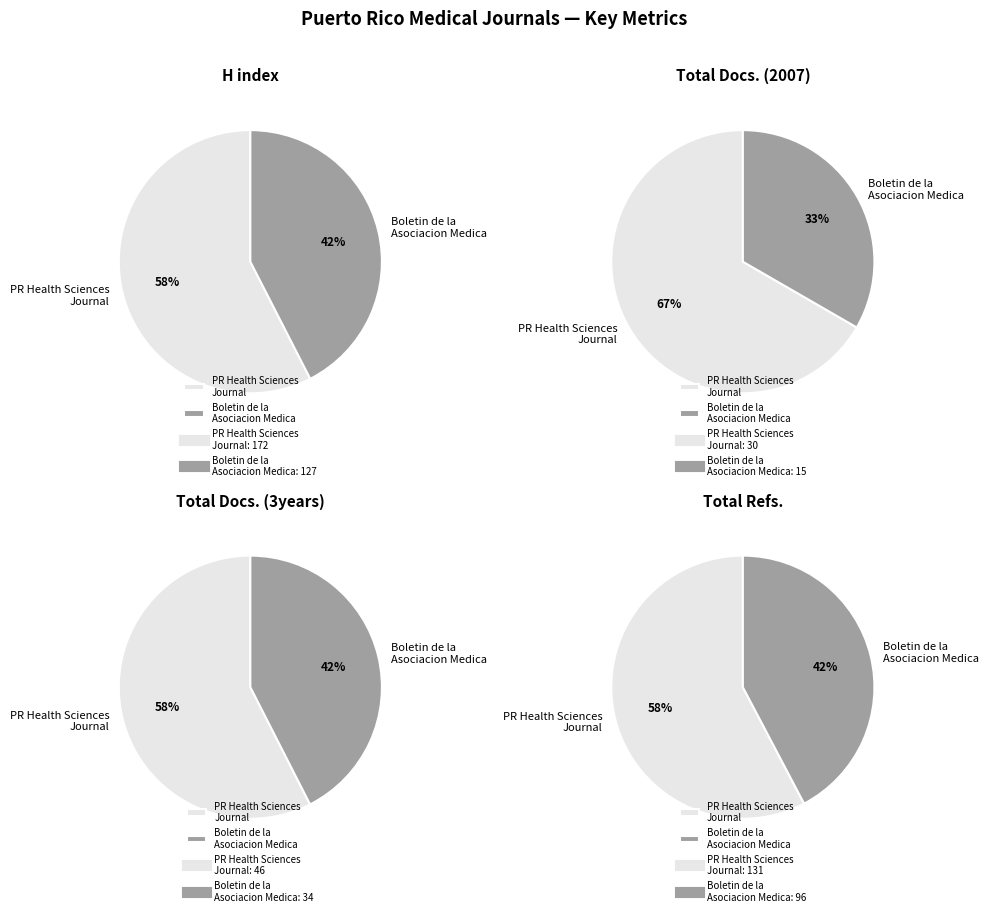

What is the largest slice in the pie chart?

Puerto Rico Health Sciences Journal